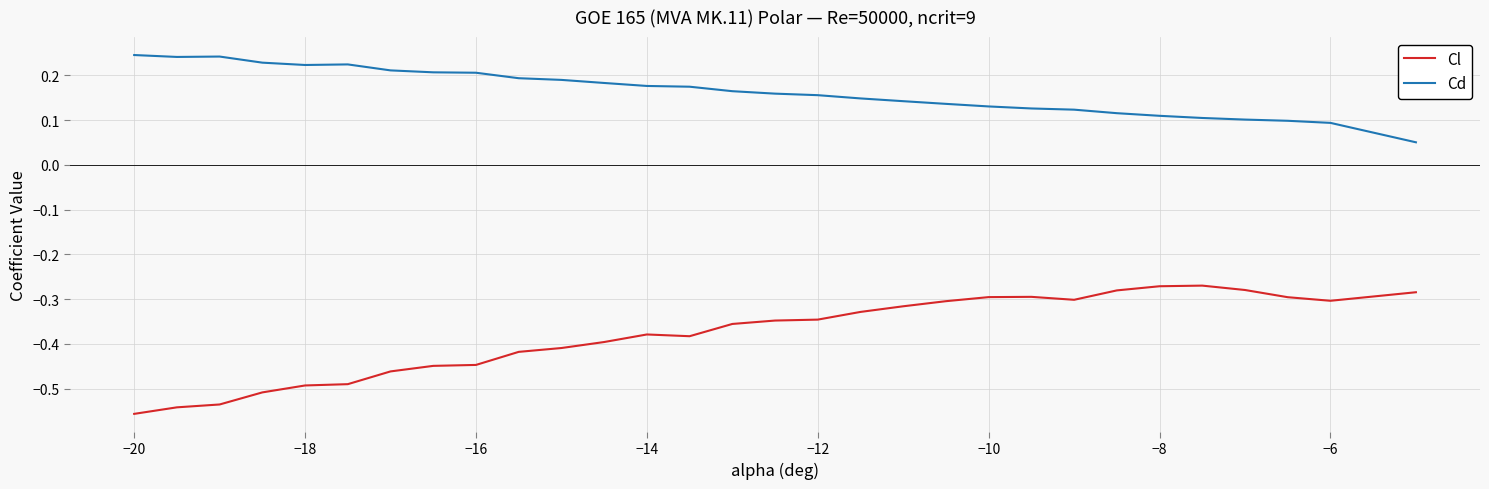

Which series has the largest total across all categories?

Cd